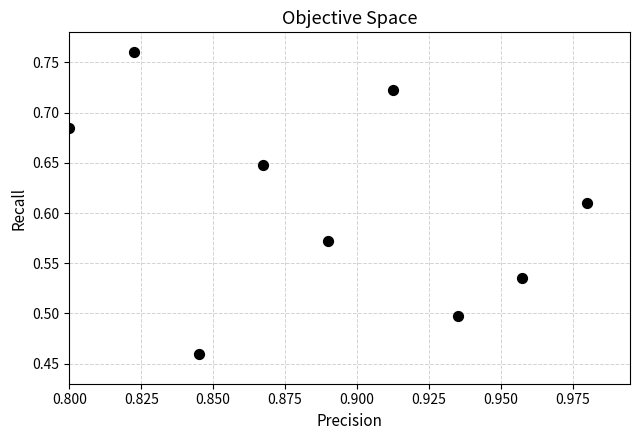

What is the average X value?

0.9